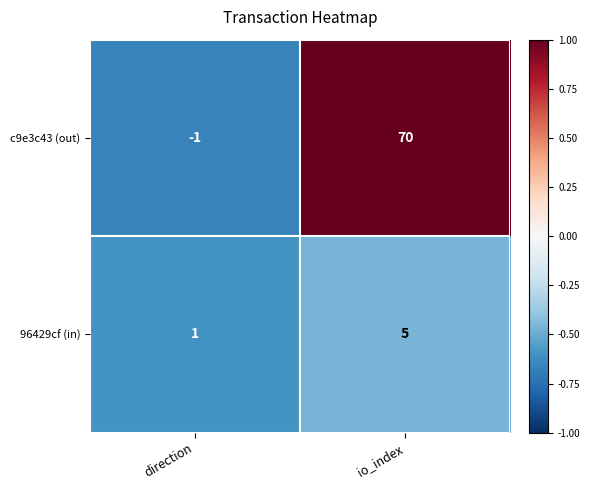

What is the difference between the highest and lowest values at io_index?

65